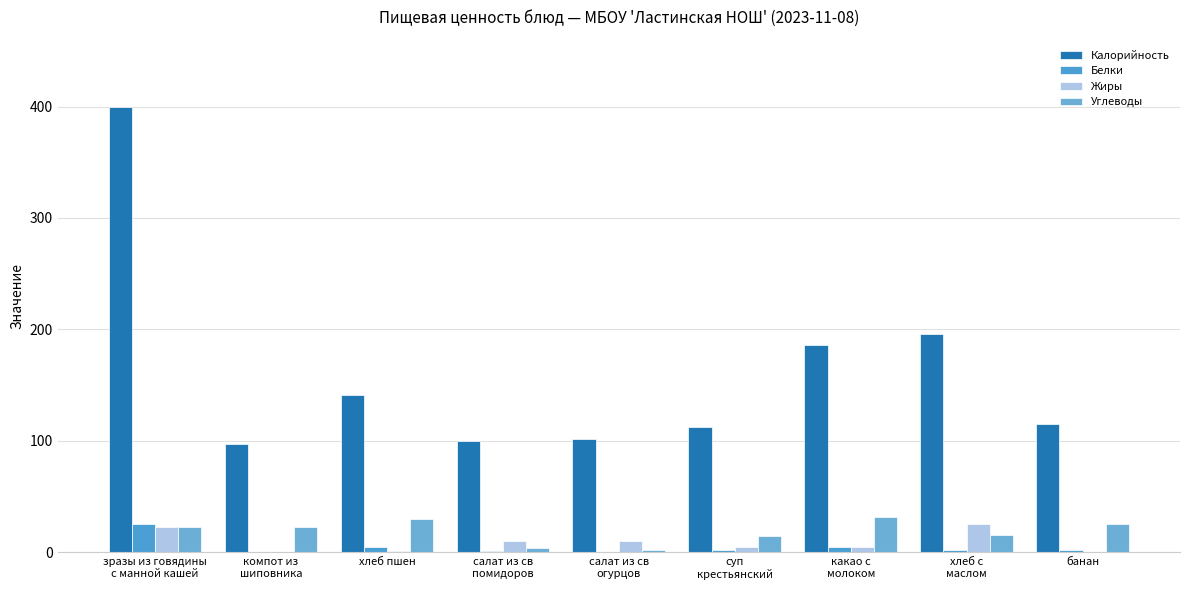

Are the bars horizontal?

No